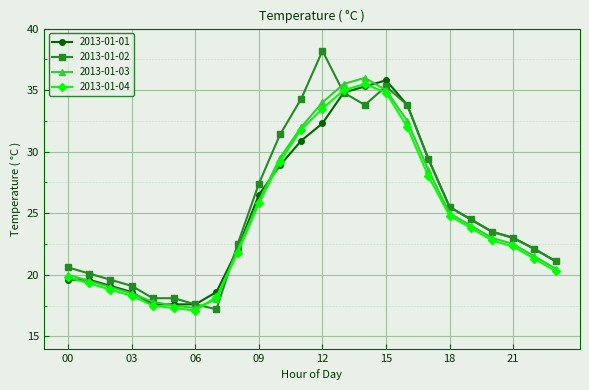

What is the maximum value for 2013-01-01?

35.8